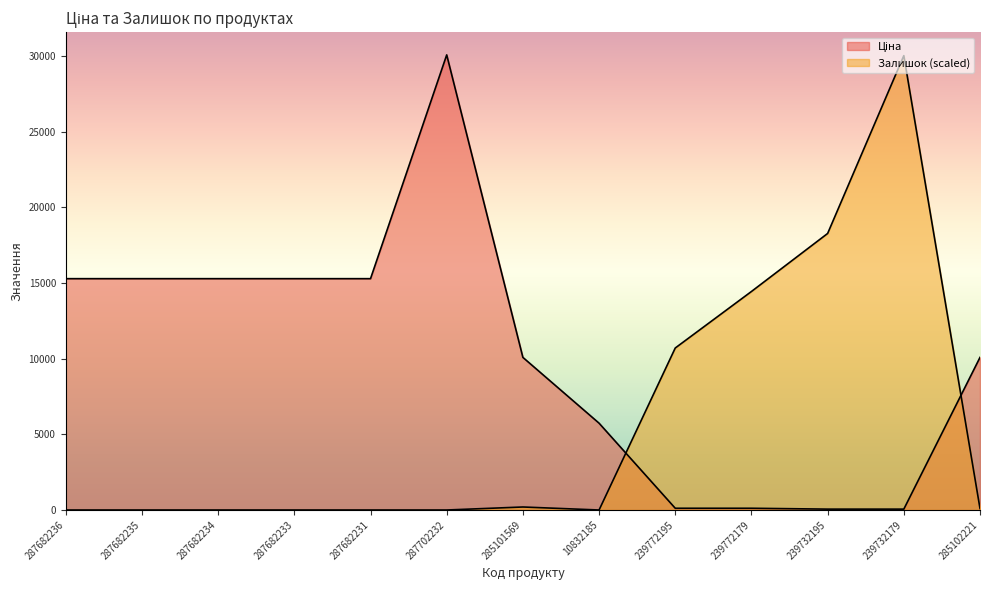

What is the difference between the second highest and minimum values in the Ціна series?

15230.3